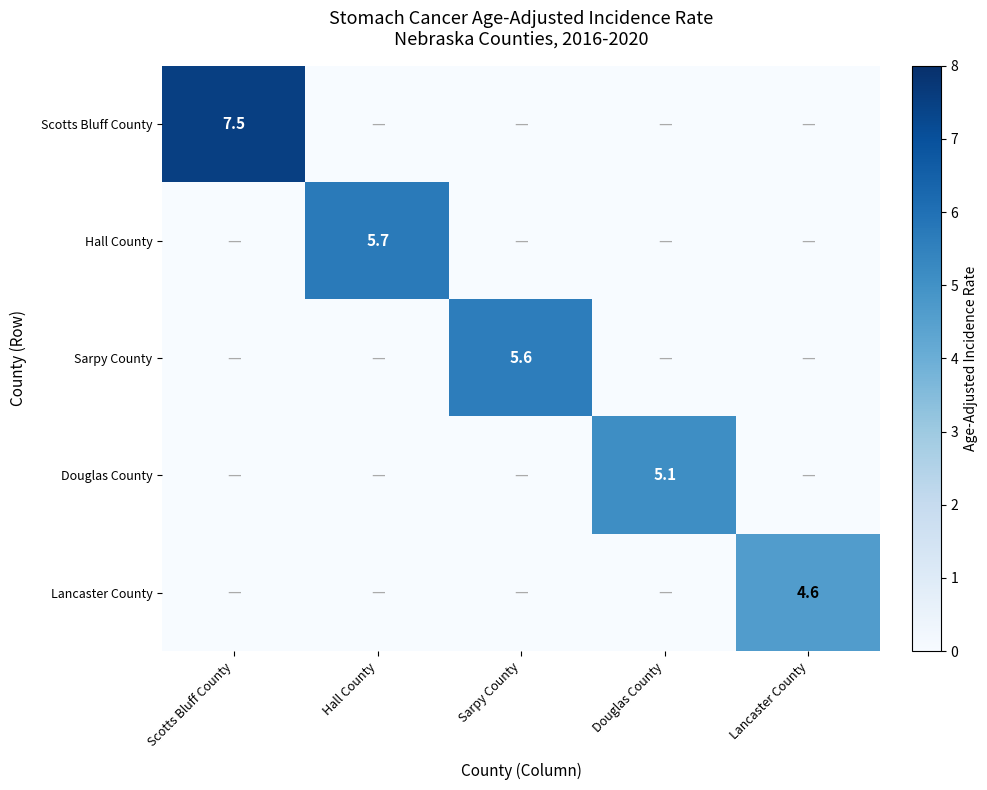

True or false: Sarpy County has a value of 8.1 at Sarpy County.

False